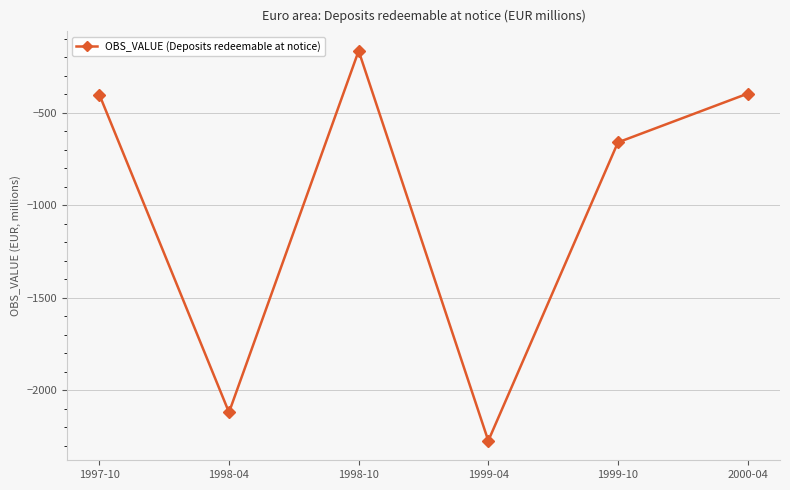

Where is the first local maximum?

1998-10